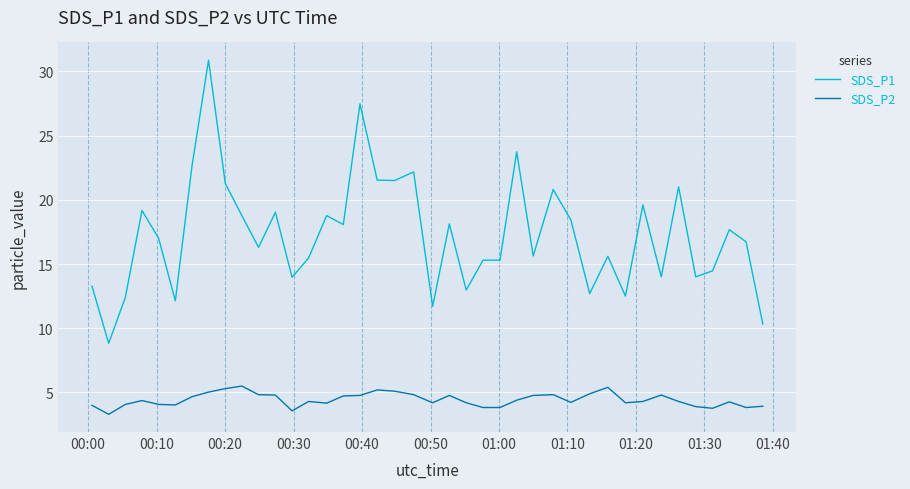

How many series are shown in this chart?

2